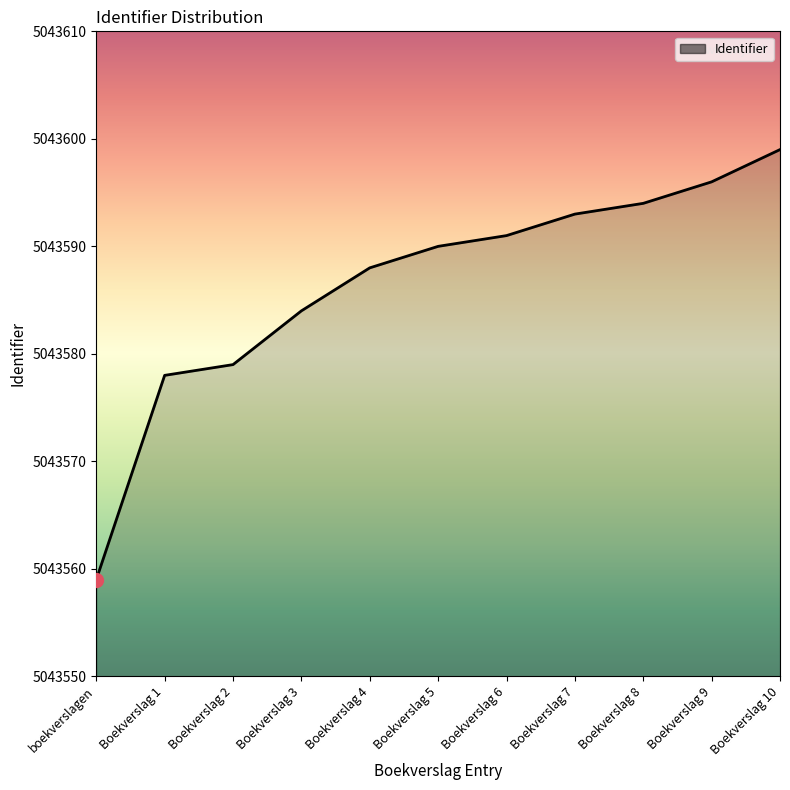

Reading left to right, list all the values displayed in this chart.

boekverslagen=5043559	Boekverslag 1=5043578	Boekverslag 2=5043579	Boekverslag 3=5043584	Boekverslag 4=5043588	Boekverslag 5=5043590	Boekverslag 6=5043591	Boekverslag 7=5043593	Boekverslag 8=5043594	Boekverslag 9=5043596	Boekverslag 10=5043599